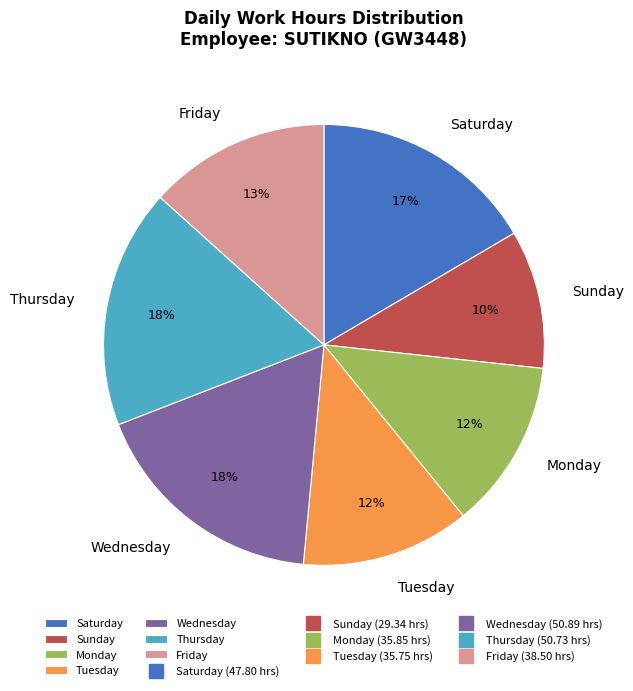

How many segments does this pie chart have?

7